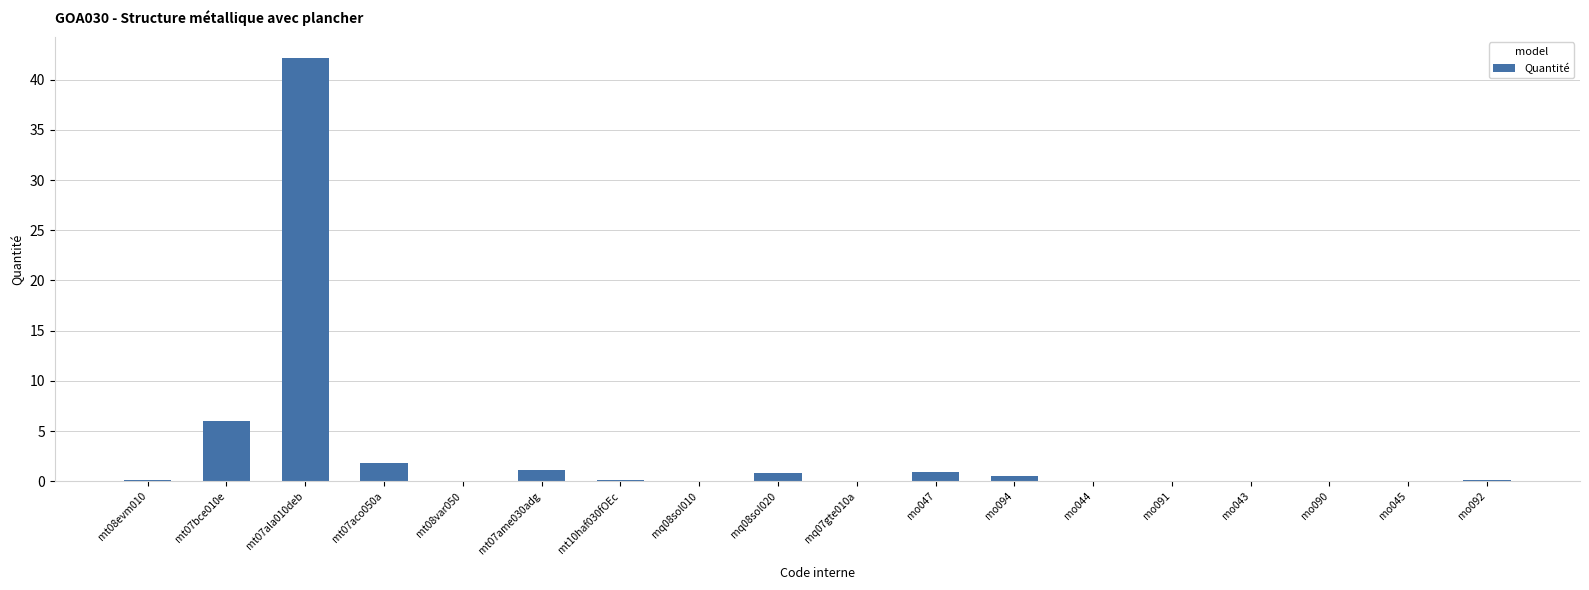

What is the difference between the values at mo045 and mo092?

0.1